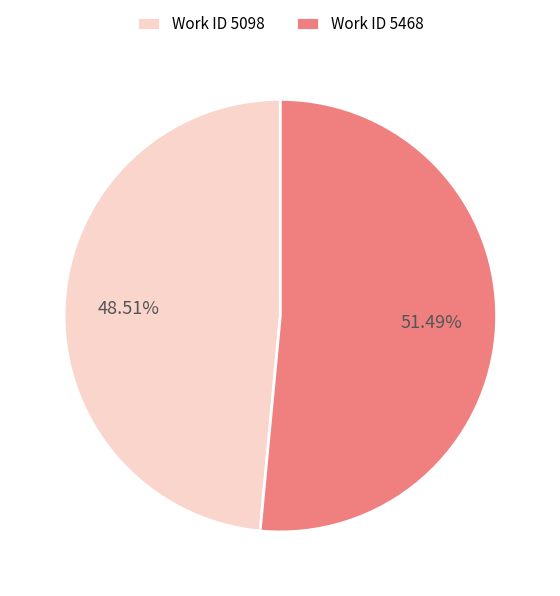

Which category accounts for the majority?

Work ID 5468